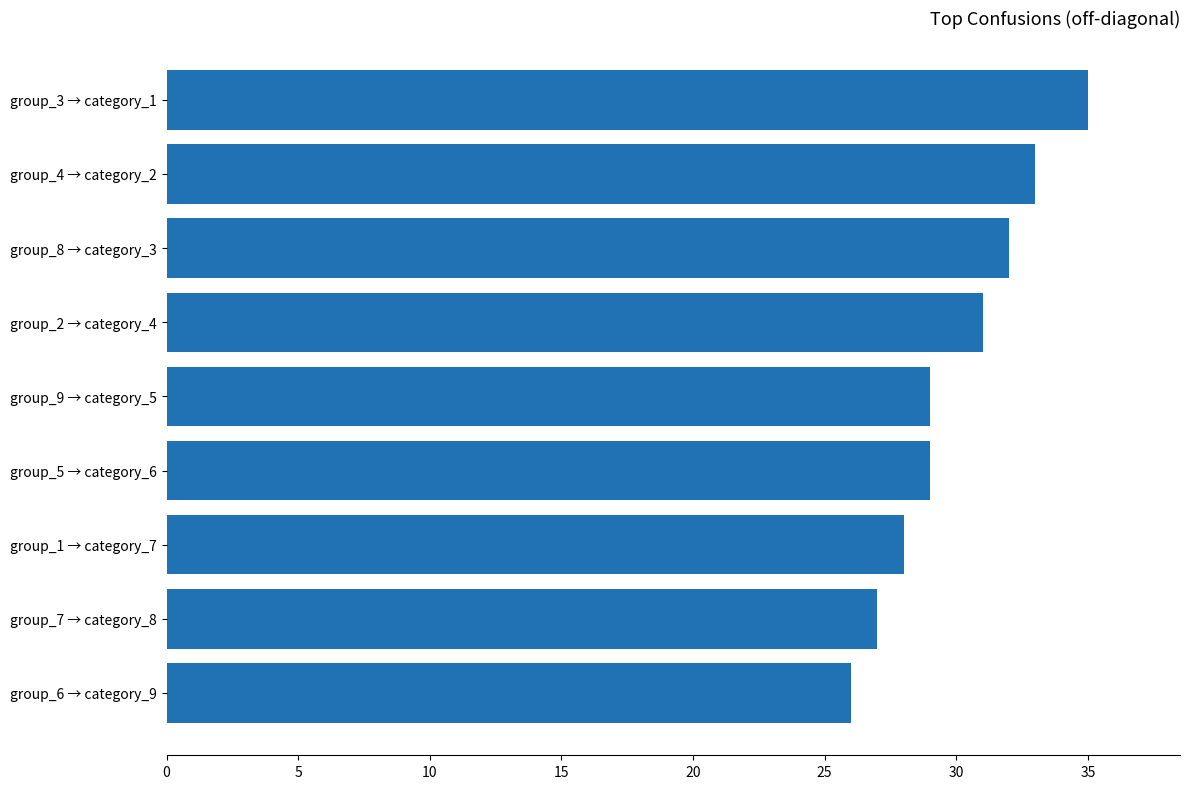

The chart shows a value of 26 at group_6 → category_9. True or false?

True